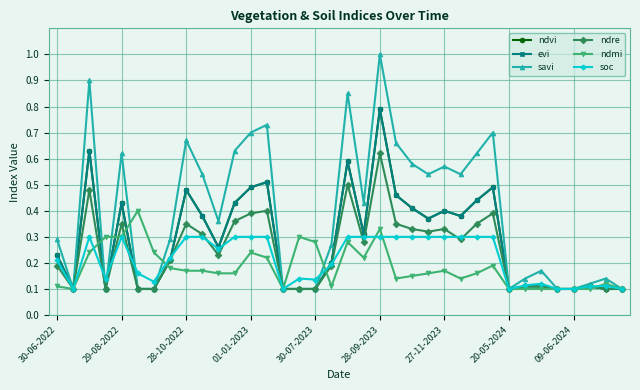

What is the maximum value shown in the chart?

1.0